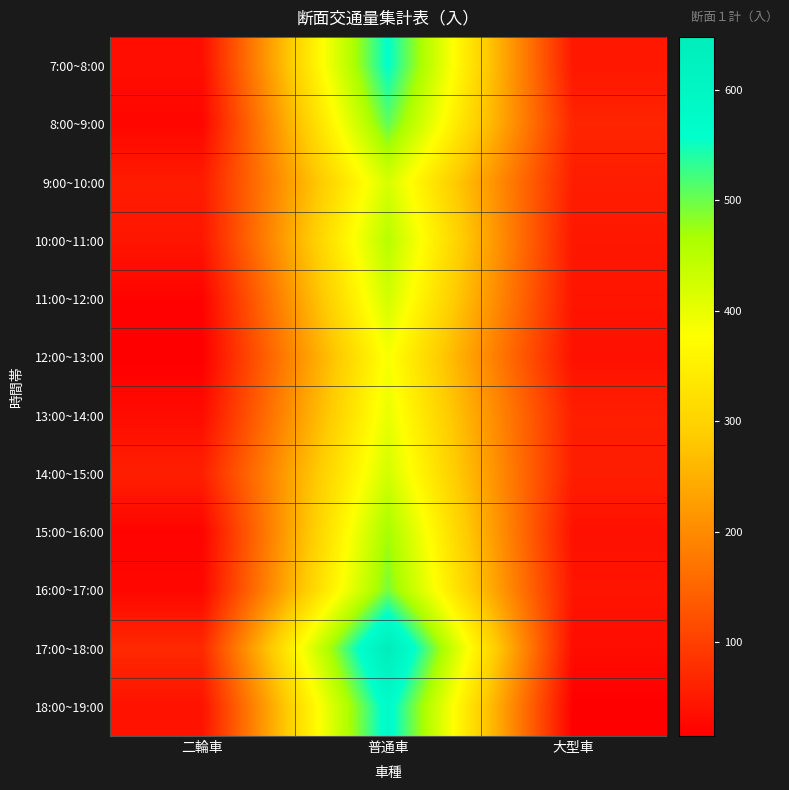

Reading left to right, extract all data points from this chart.

7:00~8:00: 二輪車=34	普通車=559	大型車=46
8:00~9:00: 二輪車=24	普通車=507	大型車=65
9:00~10:00: 二輪車=52	普通車=419	大型車=55
10:00~11:00: 二輪車=45	普通車=452	大型車=46
11:00~12:00: 二輪車=20	普通車=425	大型車=43
12:00~13:00: 二輪車=15	普通車=384	大型車=38
13:00~14:00: 二輪車=31	普通車=400	大型車=56
14:00~15:00: 二輪車=58	普通車=423	大型車=55
15:00~16:00: 二輪車=21	普通車=469	大型車=38
16:00~17:00: 二輪車=25	普通車=494	大型車=43
17:00~18:00: 二輪車=70	普通車=648	大型車=32
18:00~19:00: 二輪車=40	普通車=575	大型車=15